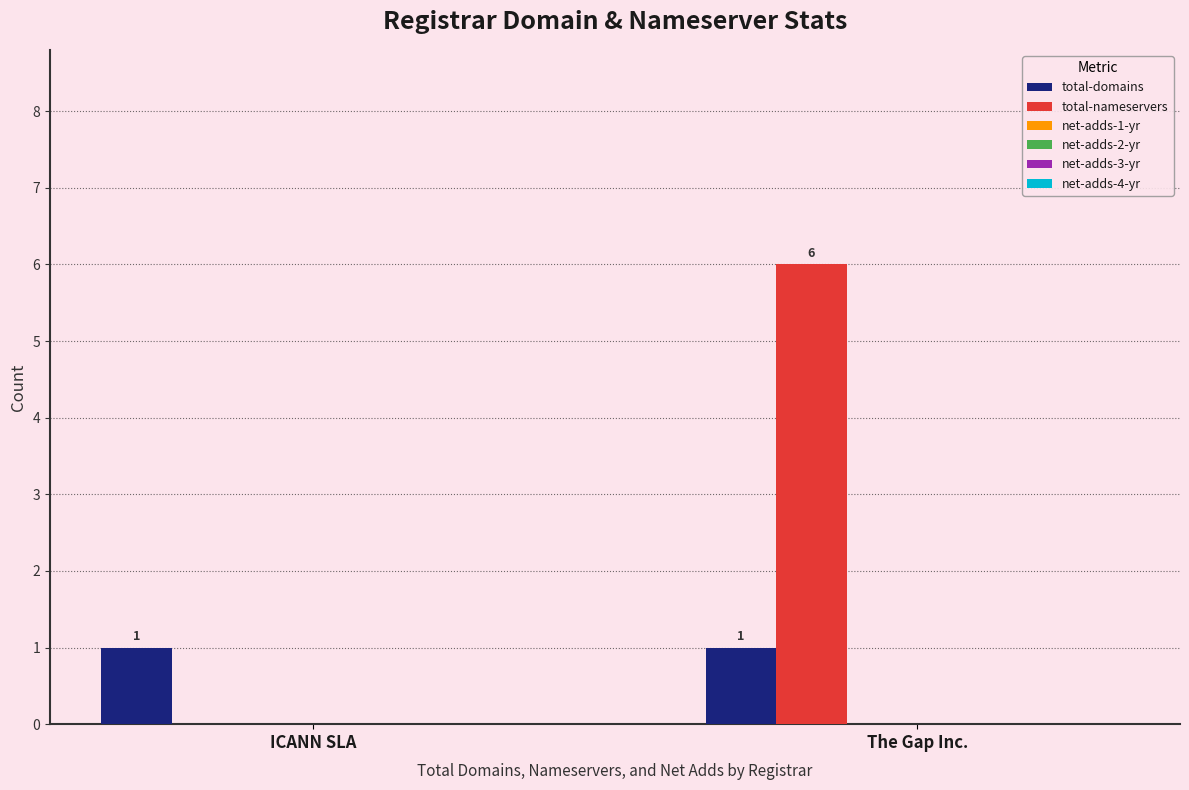

Between ICANN SLA and The Gap Inc., which series saw the biggest shift?

total-nameservers